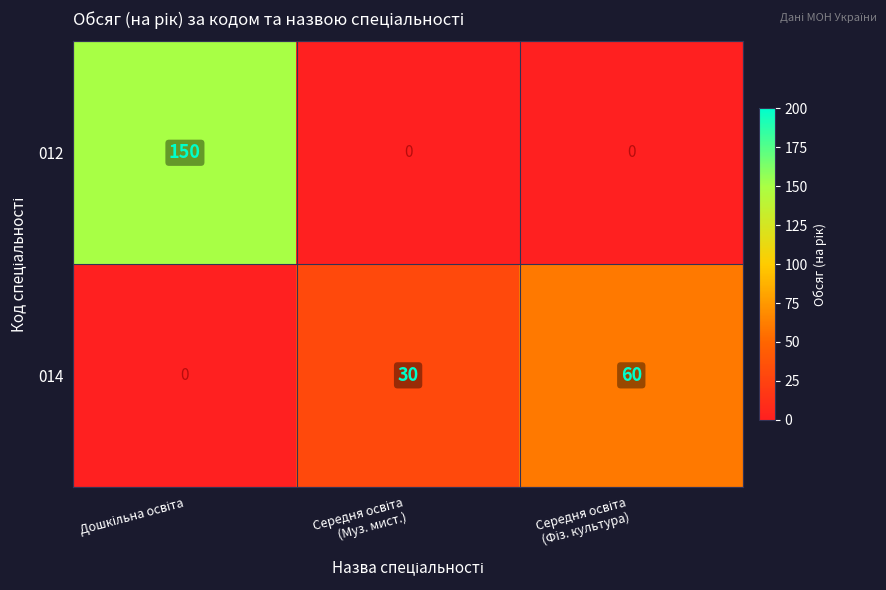

Reading left to right, transcribe all the data shown in this chart.

012: 150	0	0
014: 0	30	60